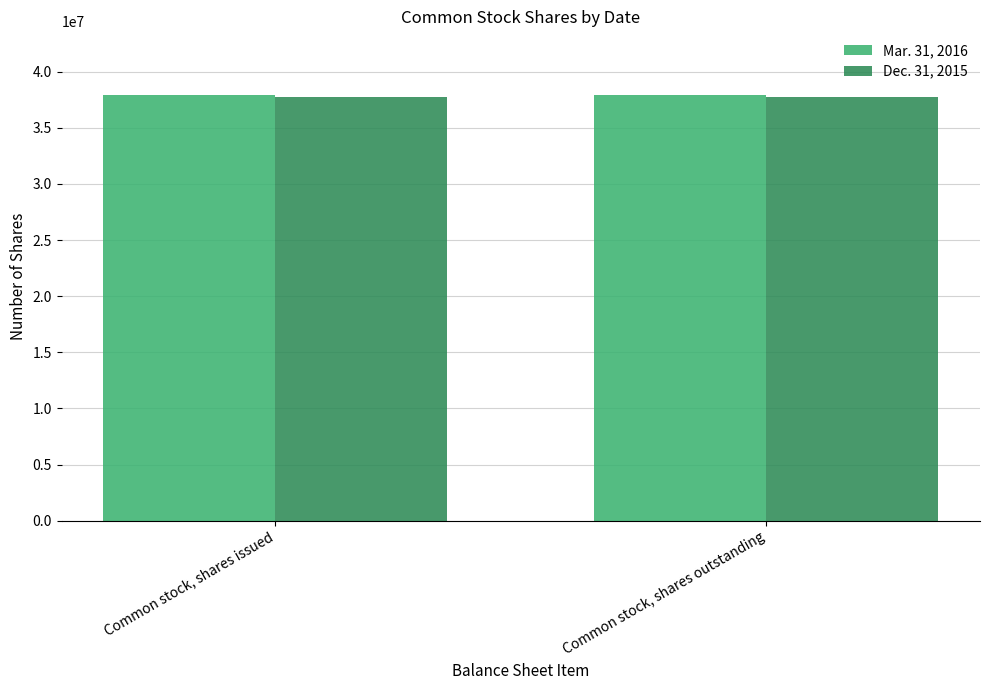

List the series in order of their peak value, highest first.

Mar. 31, 2016, Dec. 31, 2015